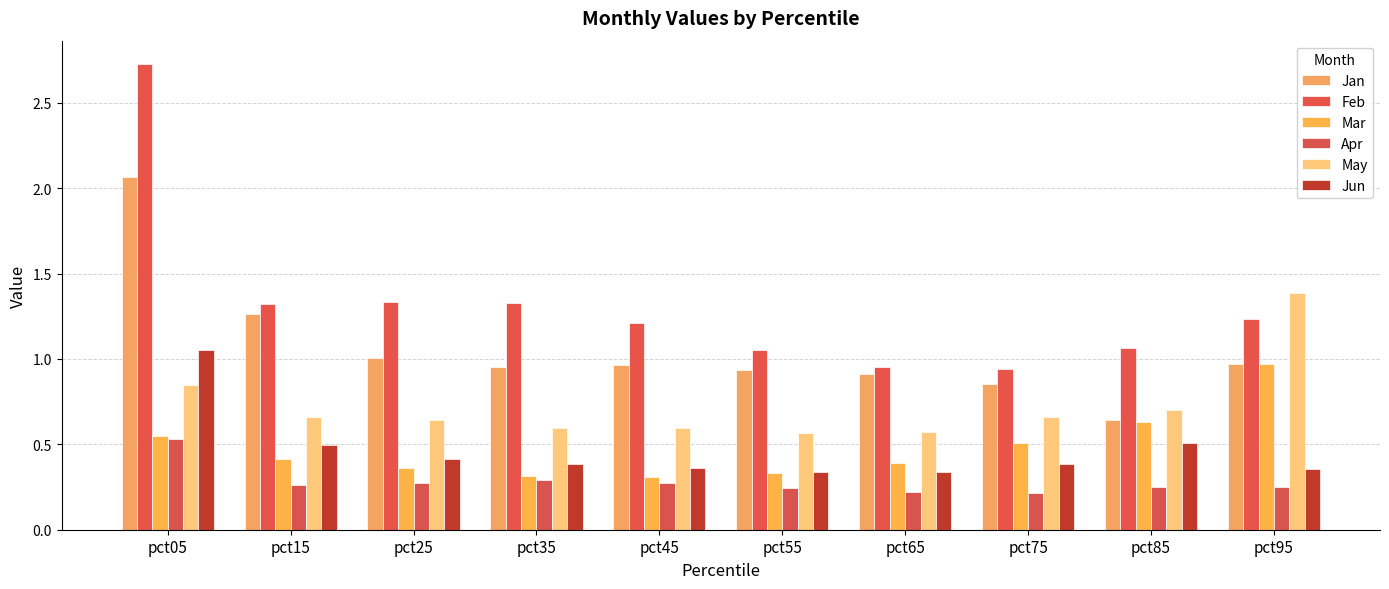

True or false: Jun has a value of 0.4 at pct45.

True